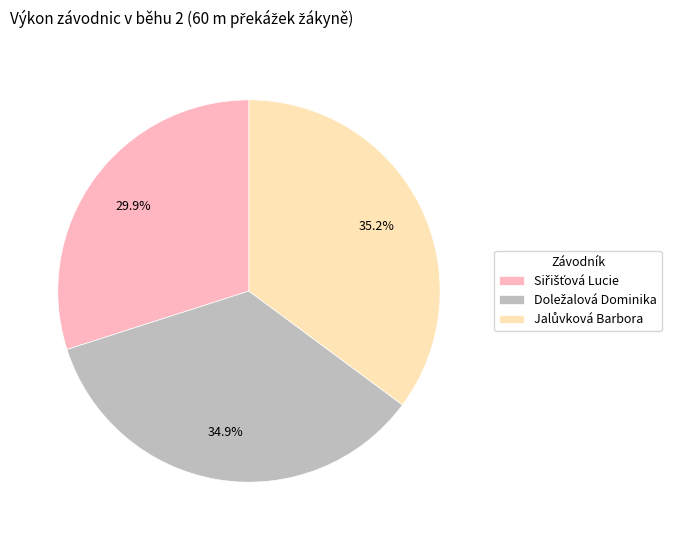

Is there any slice that represents more than half of the pie?

No